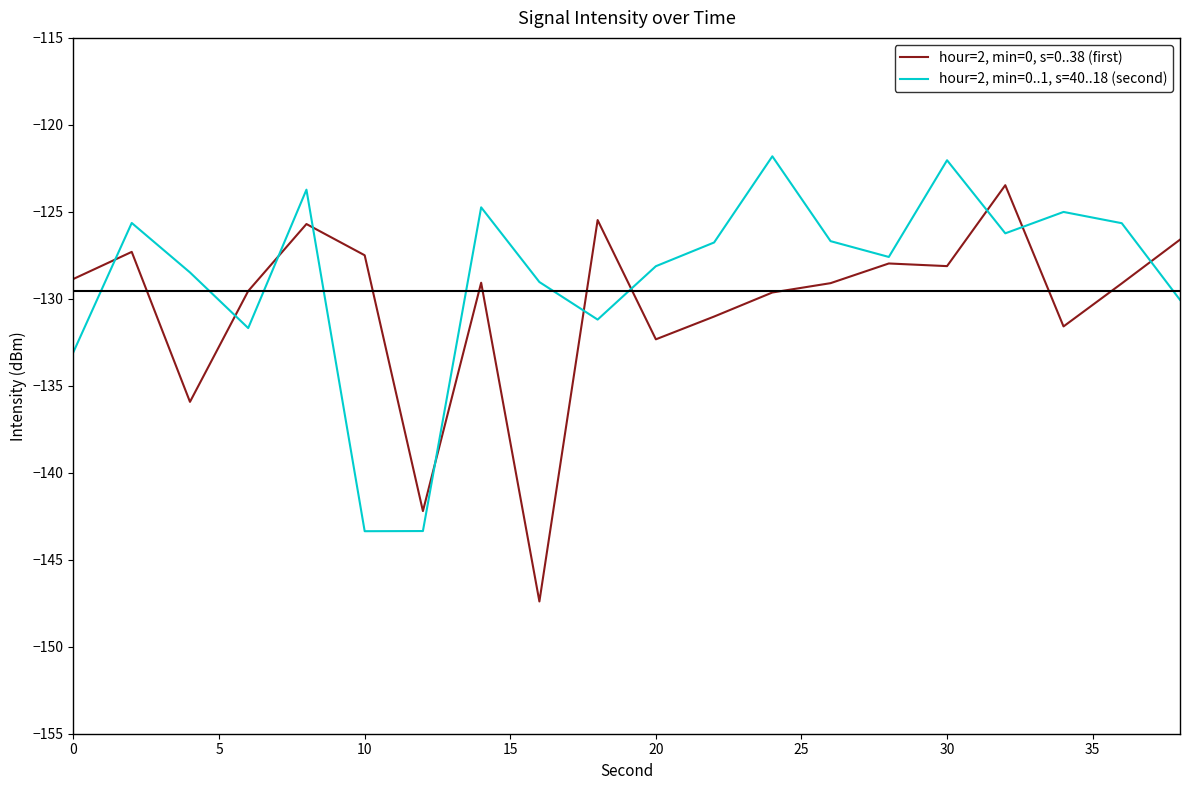

Which series has the largest total across all categories?

hour=2, min=0..1, s=40..18 (second)